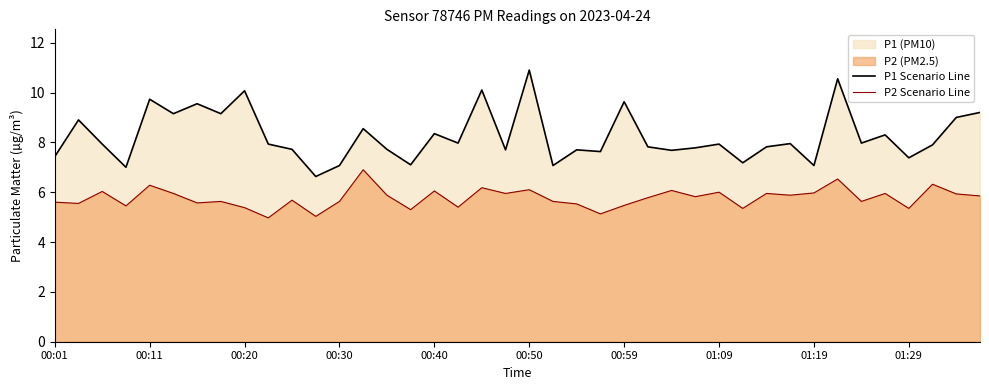

True or false: P2 Scenario Line and P1 Scenario Line intersect in this chart.

False